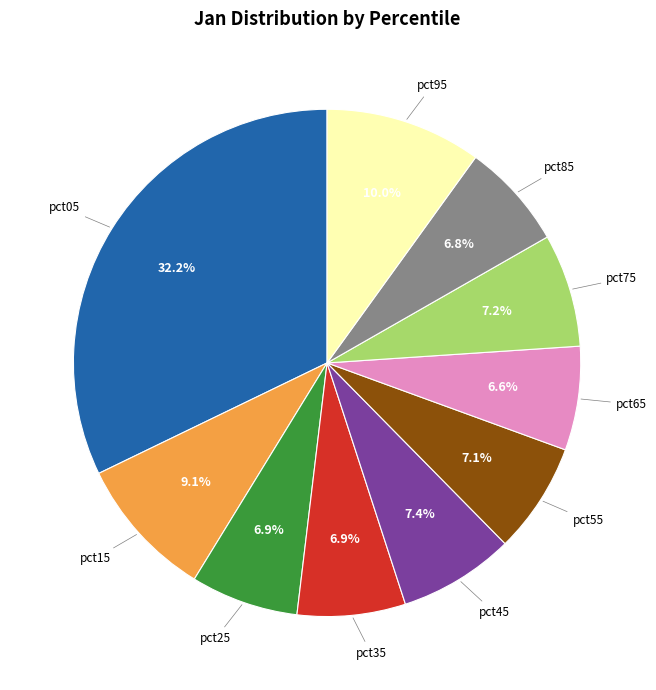

Does any single category account for the majority?

No